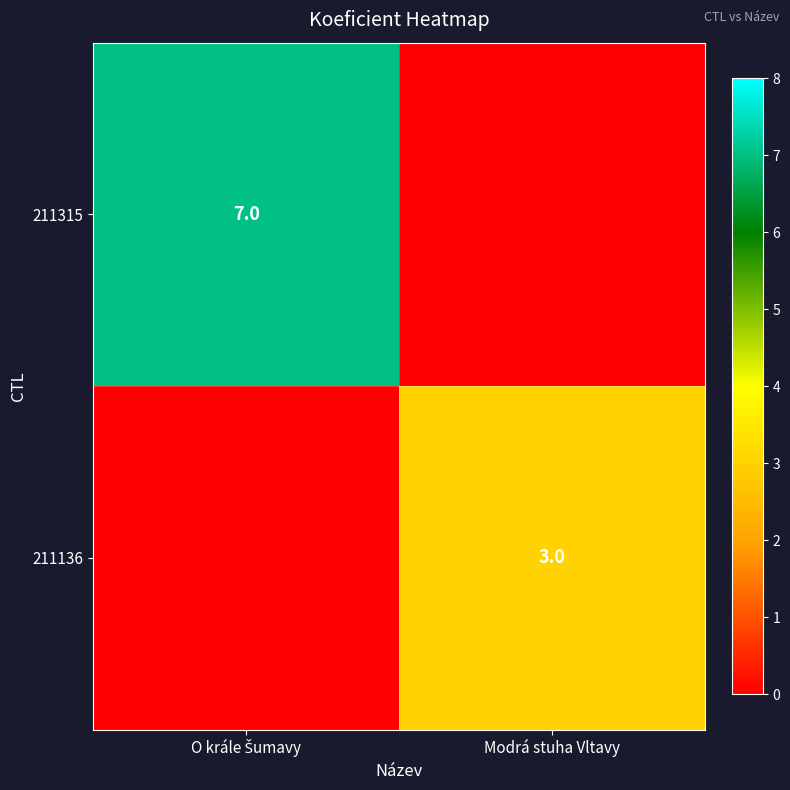

Which series changed the most between O krále Šumavy and Modrá stuha Vltavy?

211315